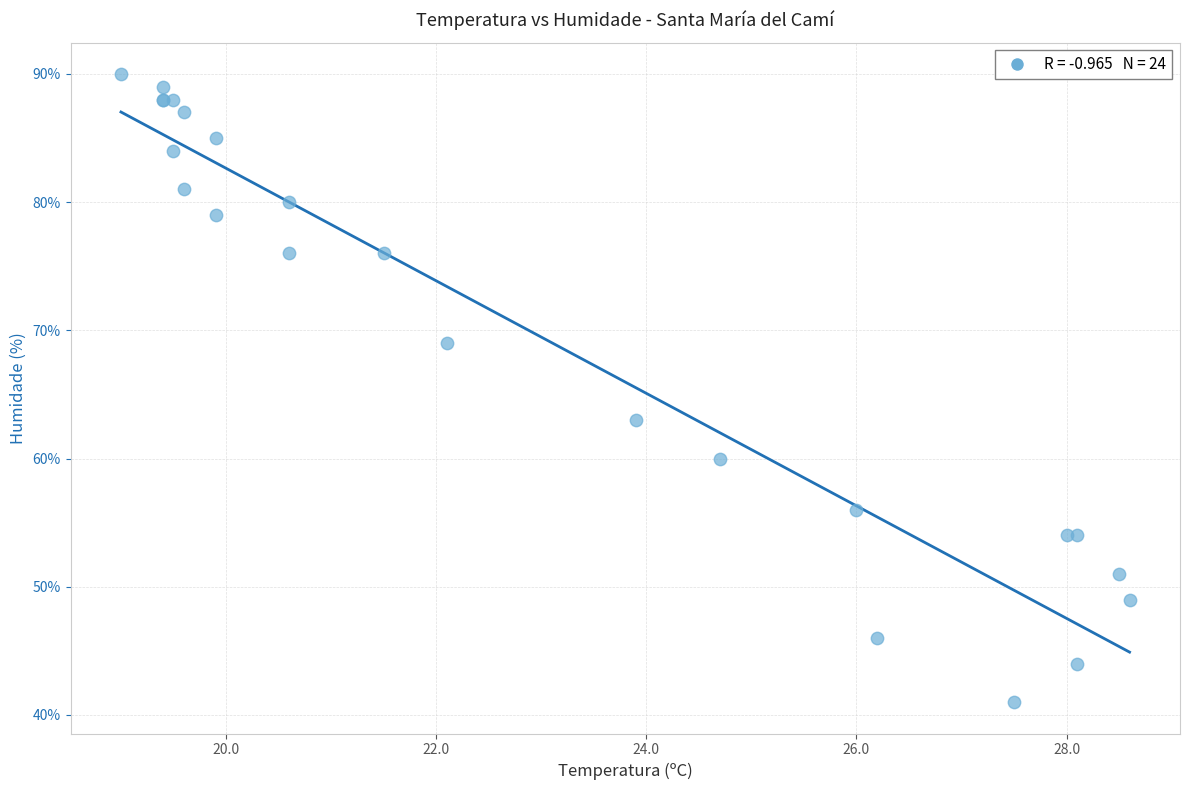

What Y value in the scatter plot is closest to 65?

63